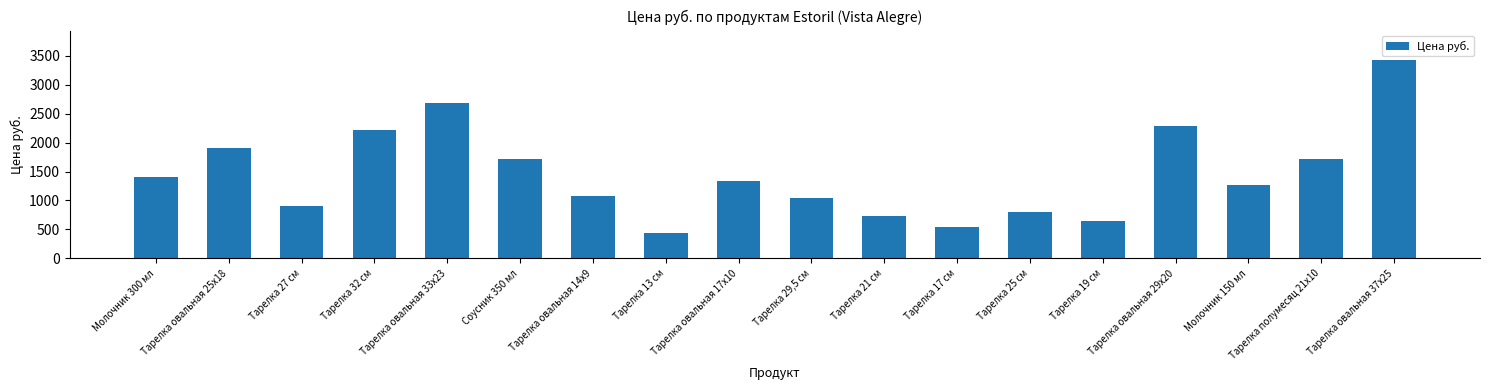

Reading left to right, what are all the values shown in this chart?

Молочник 300 мл=1410	Тарелка овальная 25х18=1912	Тарелка 27 см=907	Тарелка 32 см=2214	Тарелка овальная 33х23=2683	Соусник 350 мл=1711	Тарелка овальная 14х9=1074	Тарелка 13 см=437	Тарелка овальная 17х10=1342	Тарелка 29,5 см=1048	Тарелка 21 см=739	Тарелка 17 см=537	Тарелка 25 см=806	Тарелка 19 см=638	Тарелка овальная 29х20=2281	Молочник 150 мл=1275	Тарелка полумесяц 21х10=1711	Тарелка овальная 37х25=3421